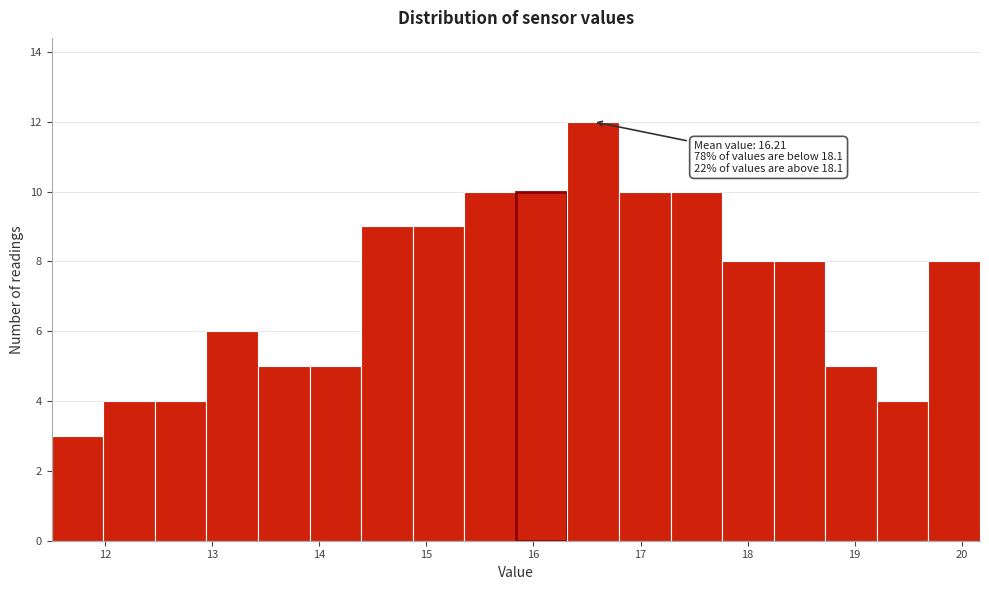

Over which range of the x-axis is the bar tallest?

16.3 to 16.8